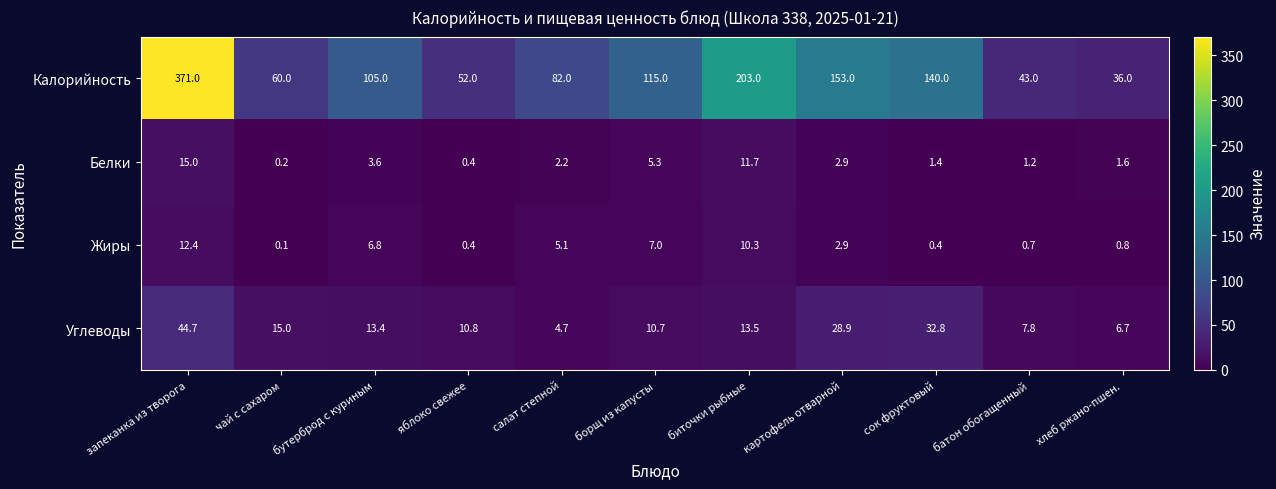

What is the smallest value displayed?

0.1